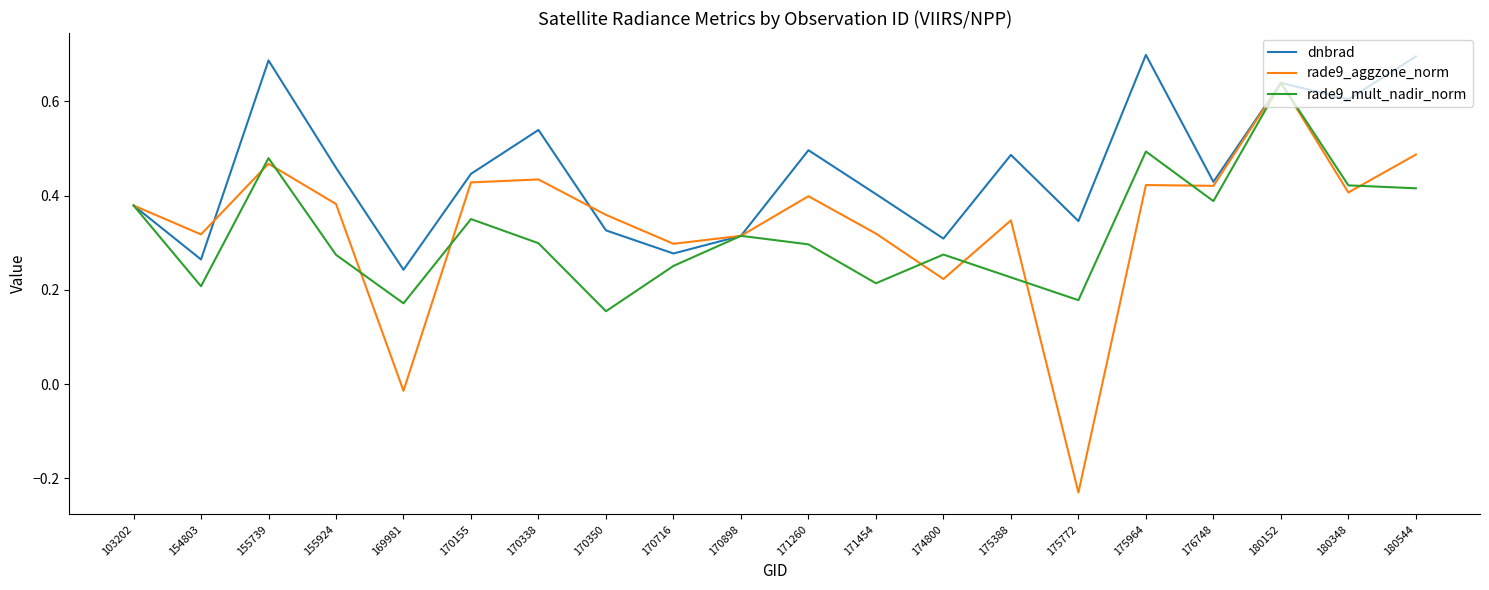

Which series has the largest total across all categories?

dnbrad